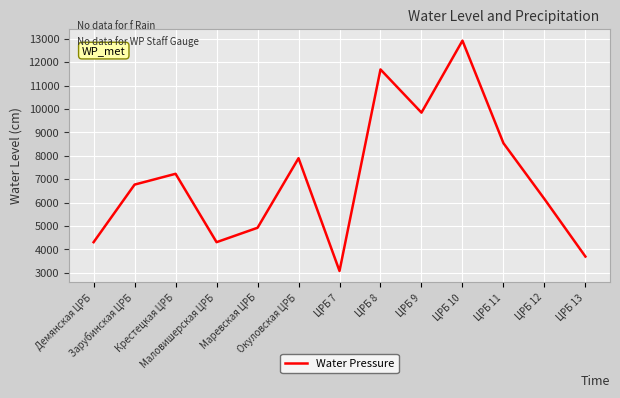

What is the sum of all values?

91340.3